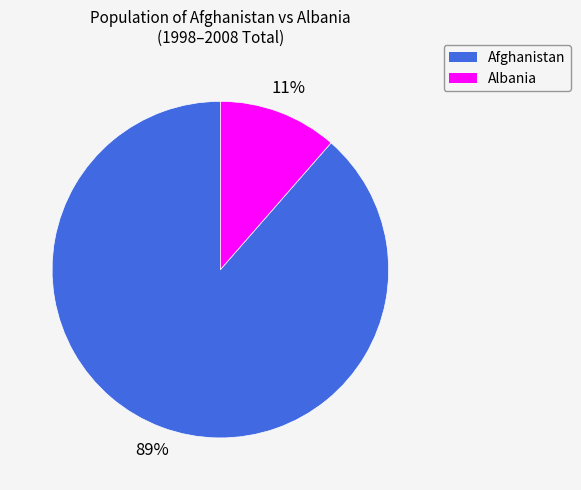

How many slices are in this pie chart?

2